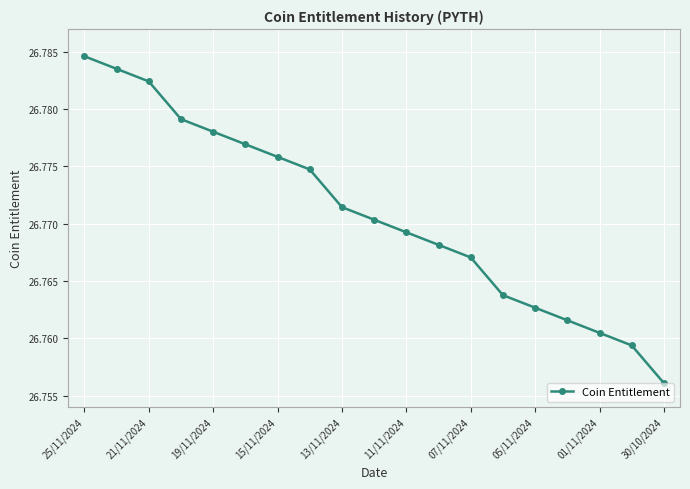

What is the sum of all values?

508.6